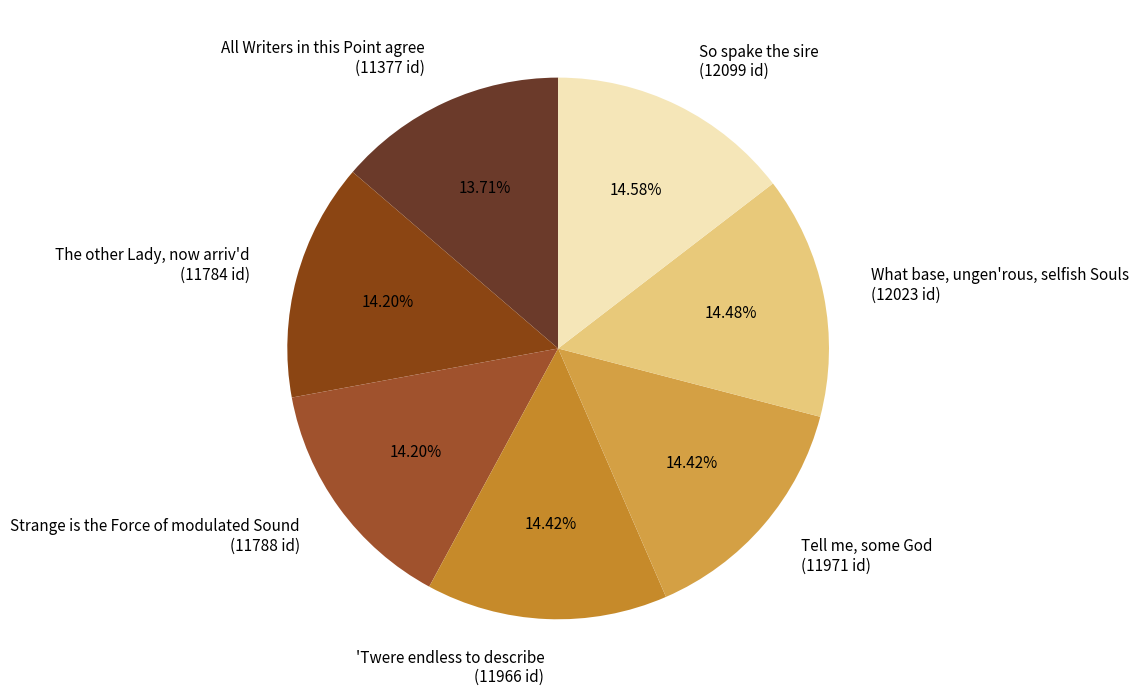

Approximately how many times larger is the value at 'Twere endless to describe (11966 id) compared to What base, ungen'rous, selfish Souls (12023 id)?

1.0